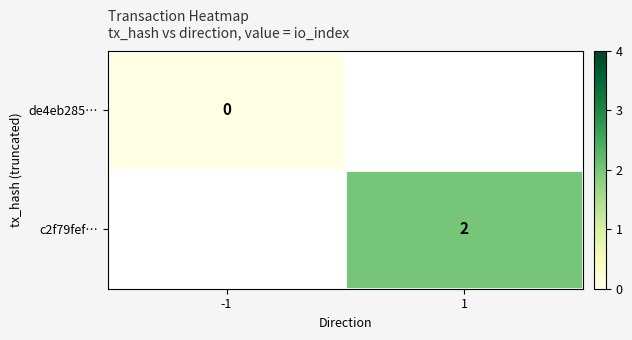

The value of c2f79fef… at 1 is 2.0. True or false?

True